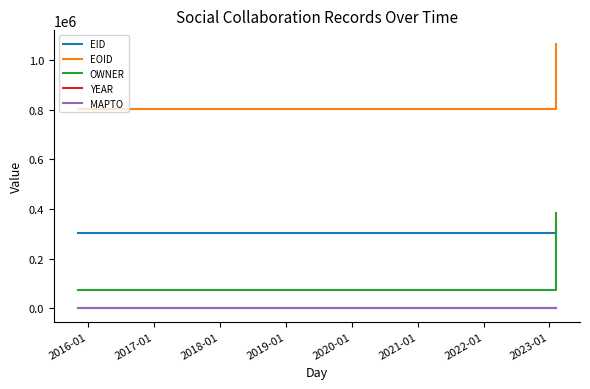

What are all the series names shown in the legend?

EID, EOID, OWNER, YEAR, MAPTO